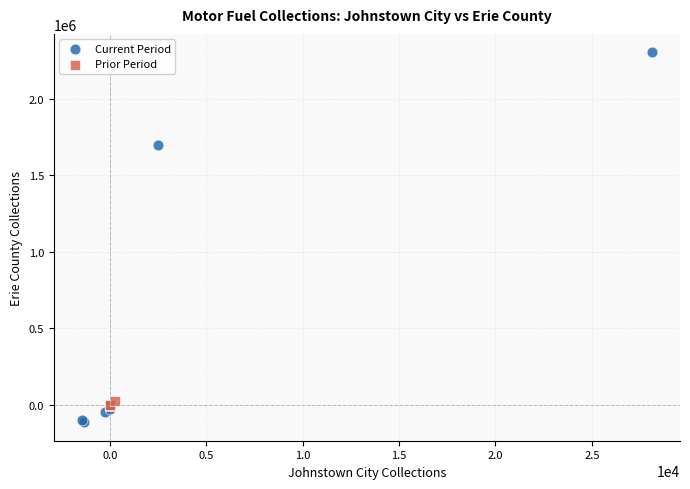

What are all the series names shown in the legend?

Current Period, Prior Period